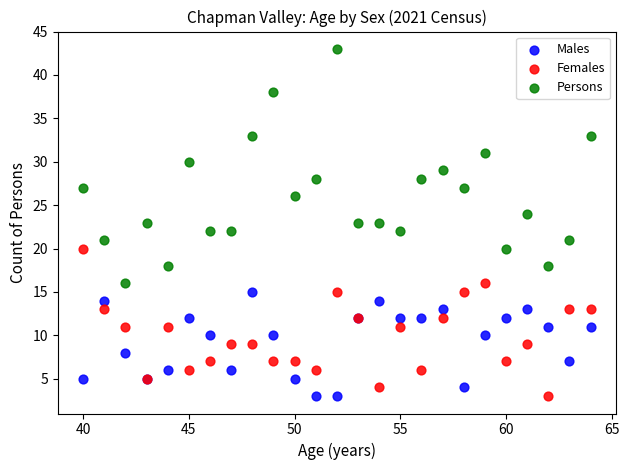

Which series reaches the maximum Y coordinate?

Persons